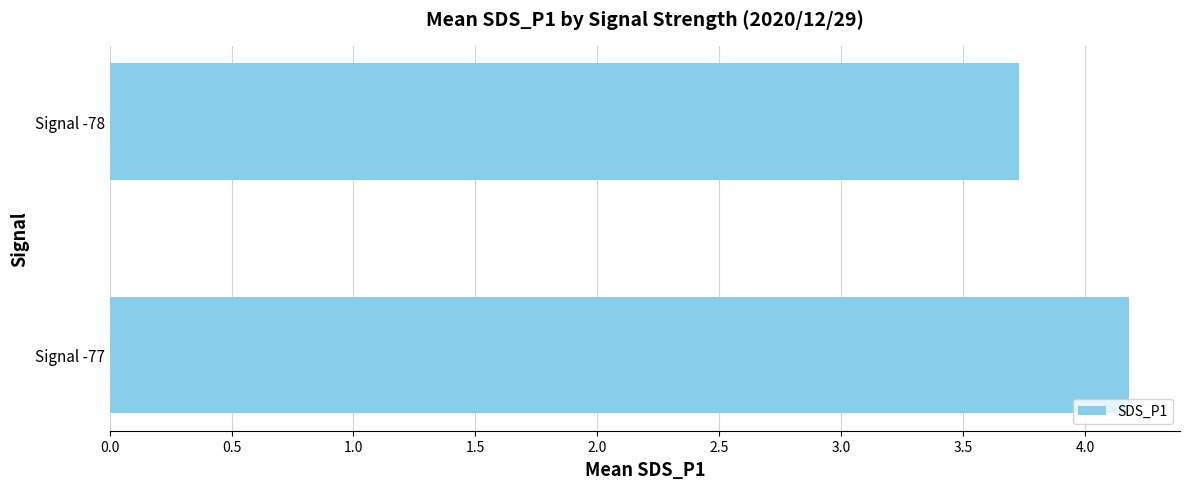

Reading bottom to top, extract all data points from this chart.

Signal -77=4.2	Signal -78=3.7